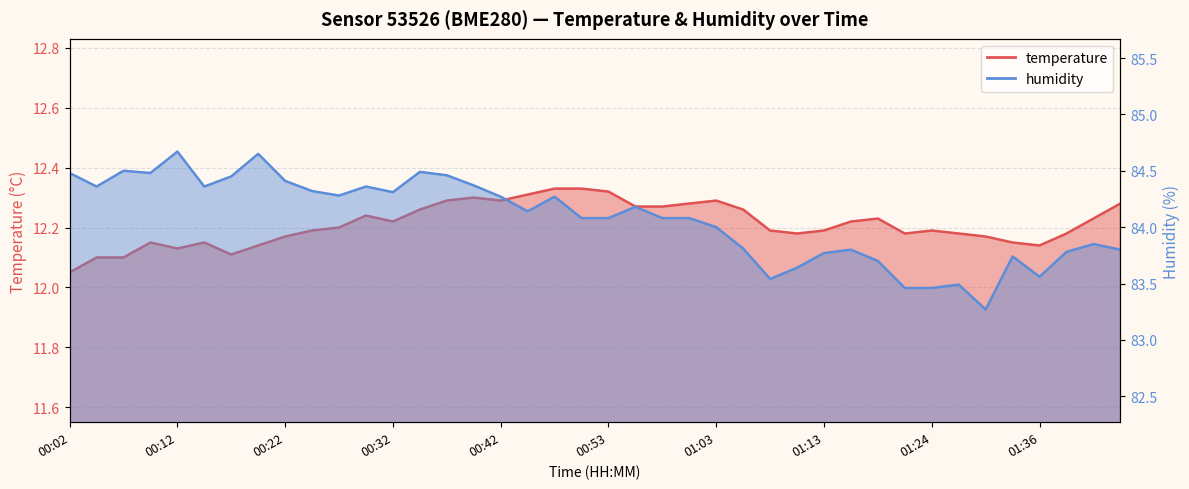

Which series has the largest total across all categories?

humidity